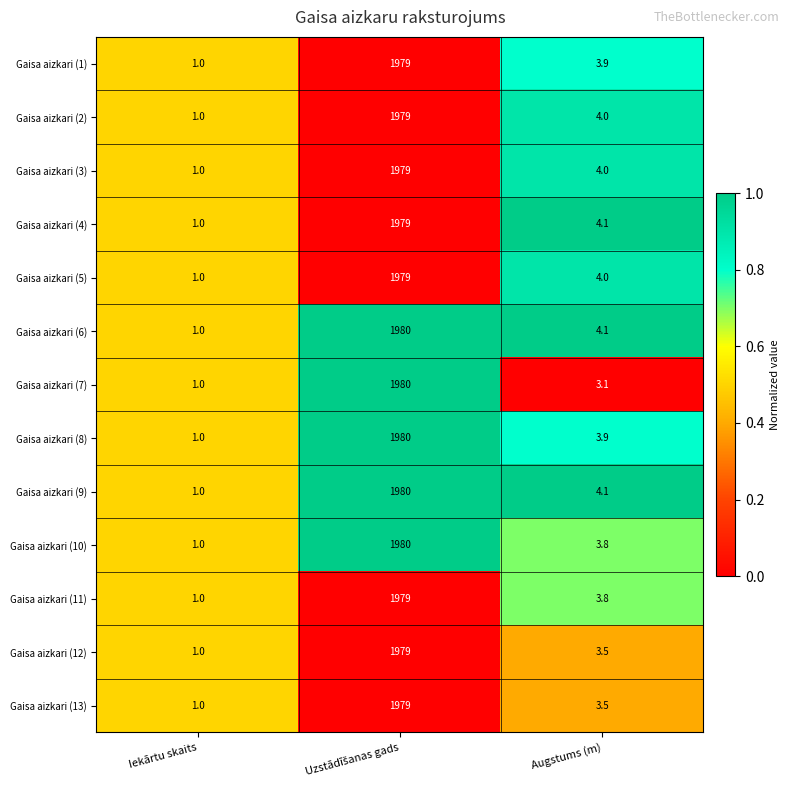

What is the highest value of the Gaisa aizkari (10) series?

1980.0